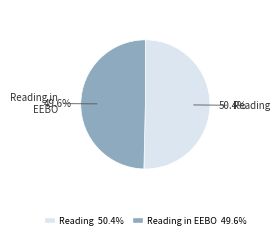

Approximately how many times larger is the value at Reading compared to Reading in EEBO?

1.0